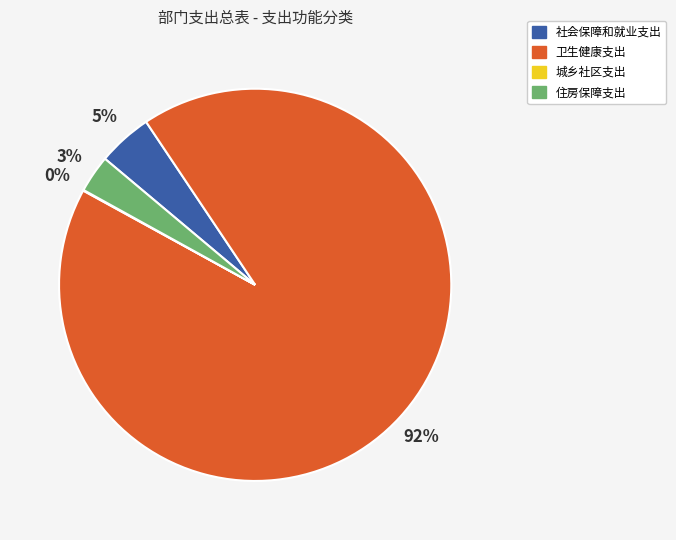

Do 社会保障和就业支出 and 卫生健康支出 together represent more than half of the pie?

Yes